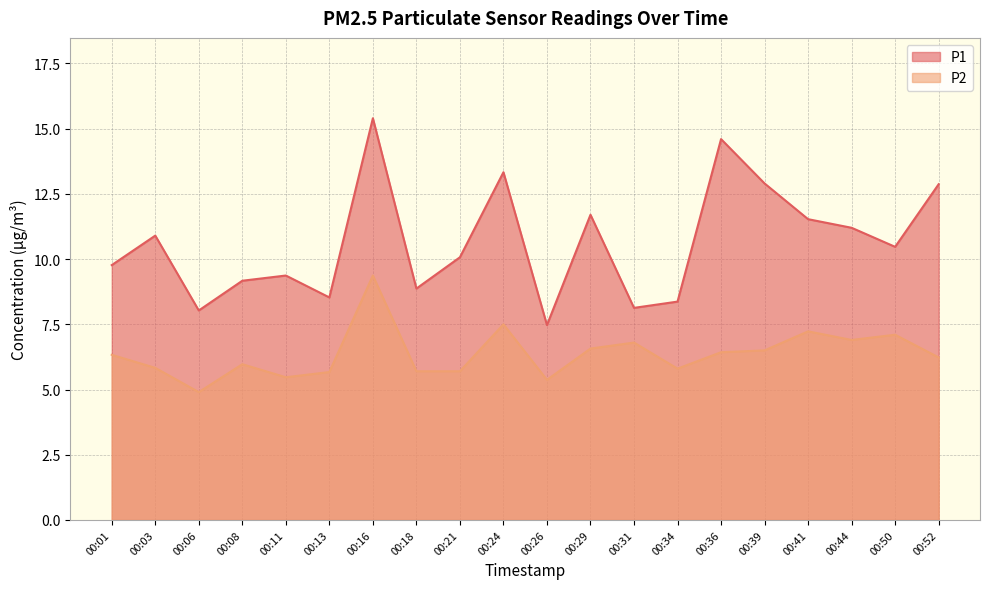

At how many categories does at least one series exceed 12?

5